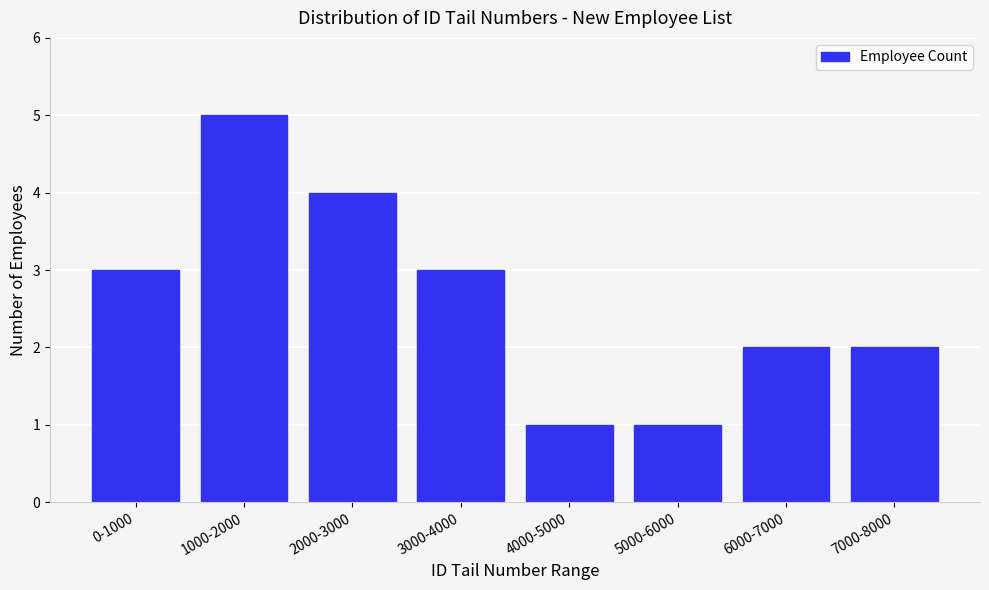

Reading left to right, transcribe all the data shown in this chart.

0-1000=3	1000-2000=5	2000-3000=4	3000-4000=3	4000-5000=1	5000-6000=1	6000-7000=2	7000-8000=2